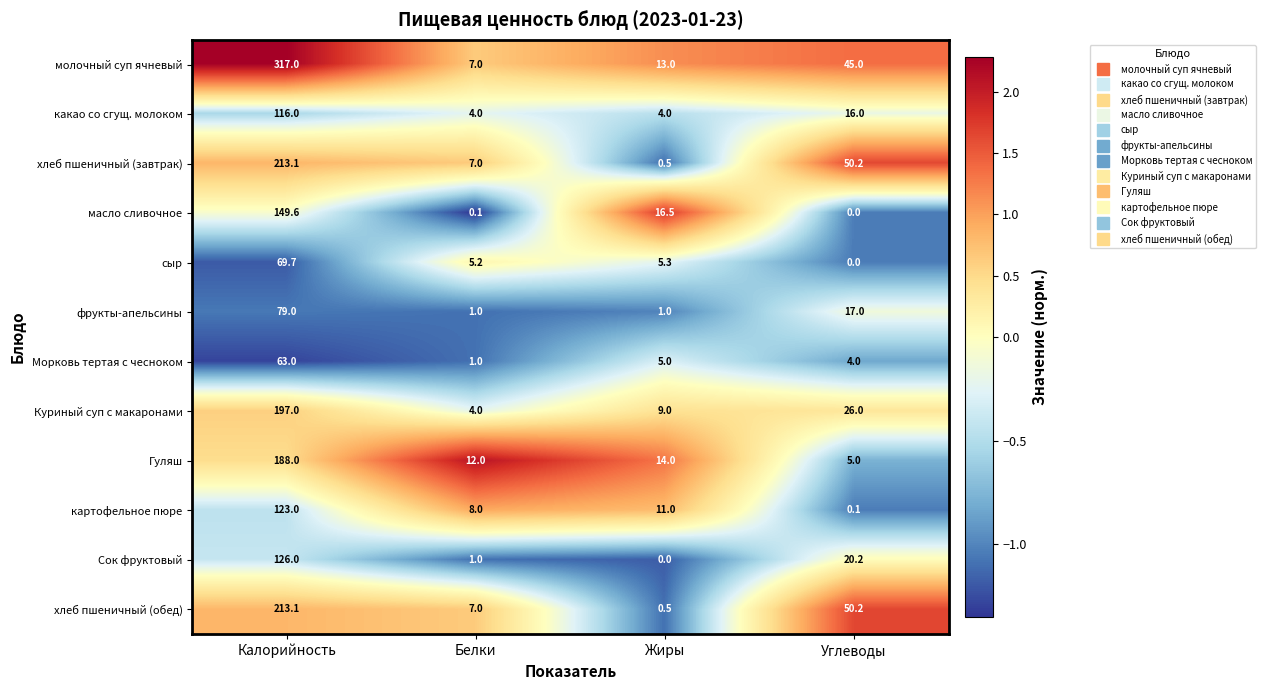

Rank the categories by Куриный суп с макаронами value from lowest to highest.

Белки, Жиры, Углеводы, Калорийность